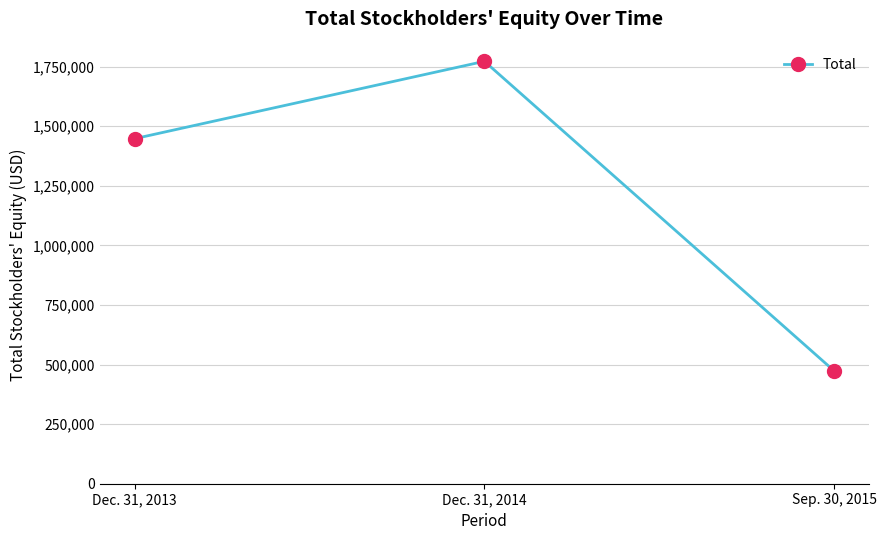

The chart shows a value of 270552 at Sep. 30, 2015. True or false?

False